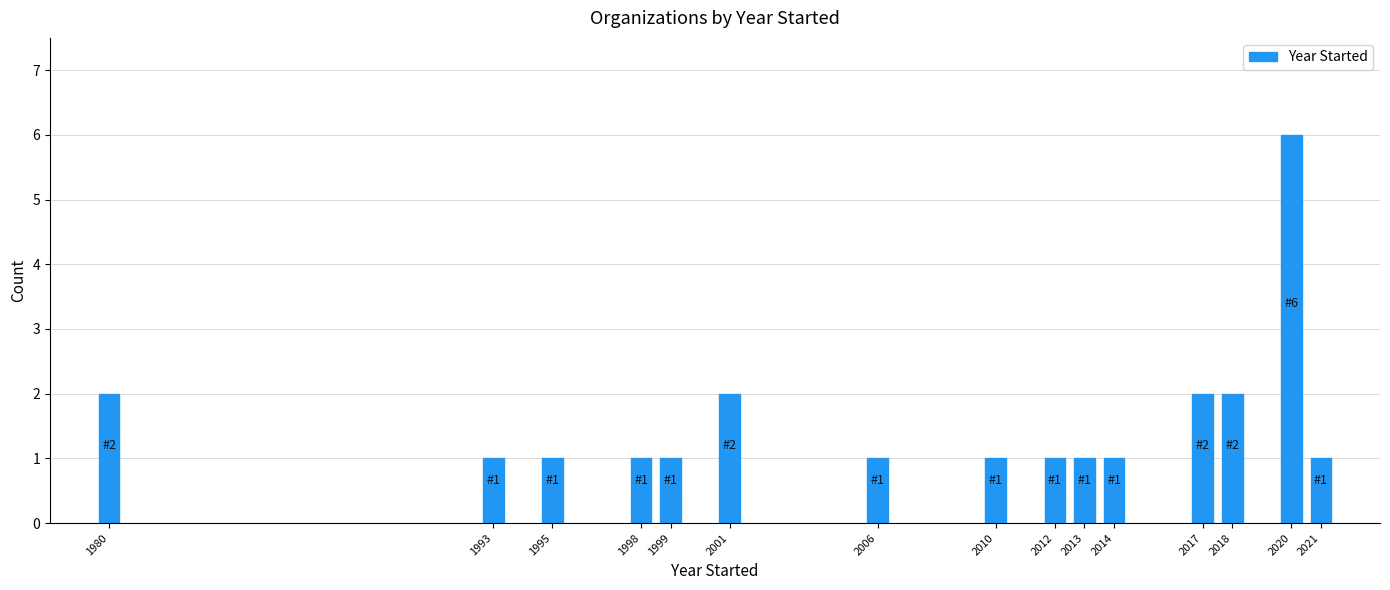

Reading left to right, extract all data points from this chart.

2	1	1	1	1	2	1	1	1	1	1	2	2	6	1